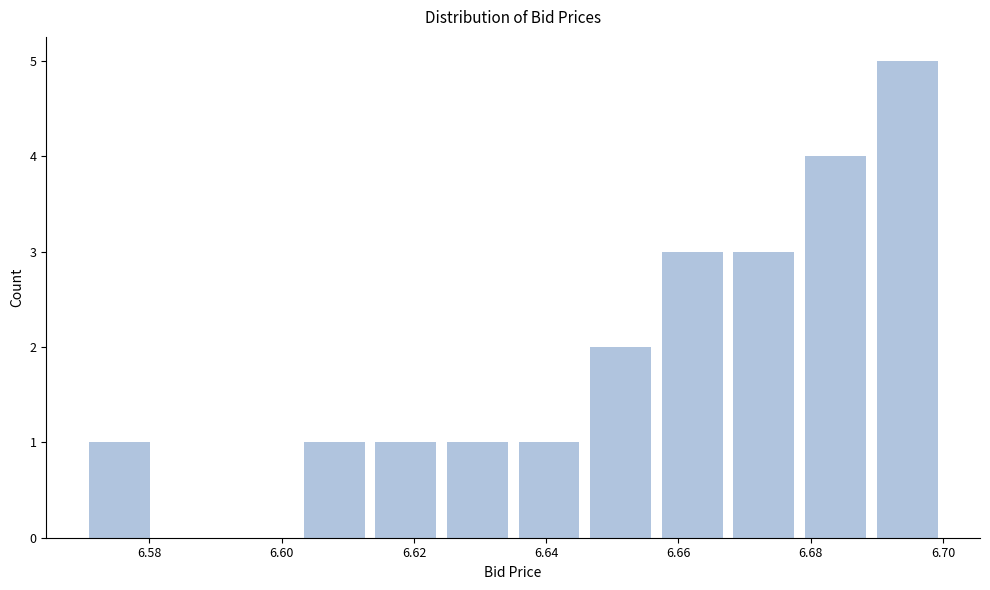

Over which range of the x-axis is the bar tallest?

6.690 to 6.700